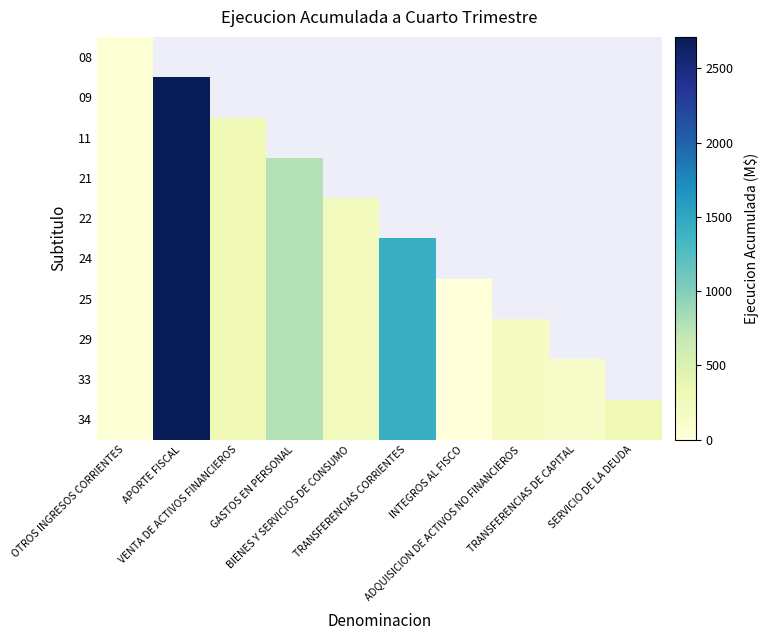

Which category has the lowest value in the 29 series?

INTEGROS AL FISCO